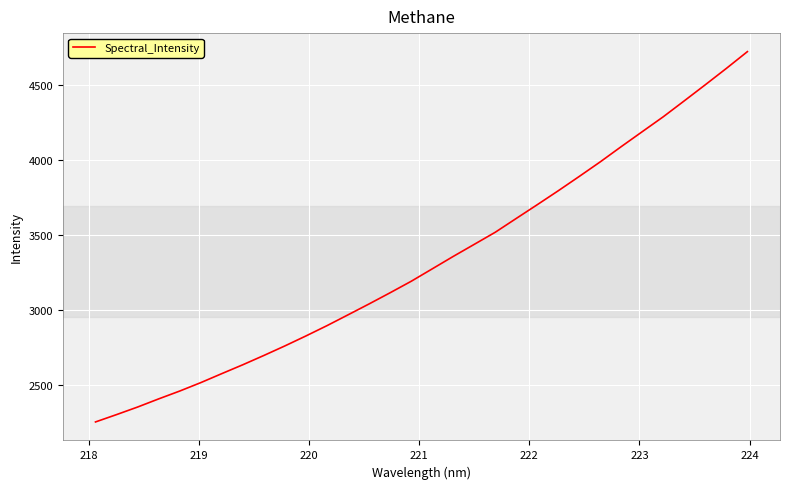

What is the maximum value shown in the chart?

4723.1